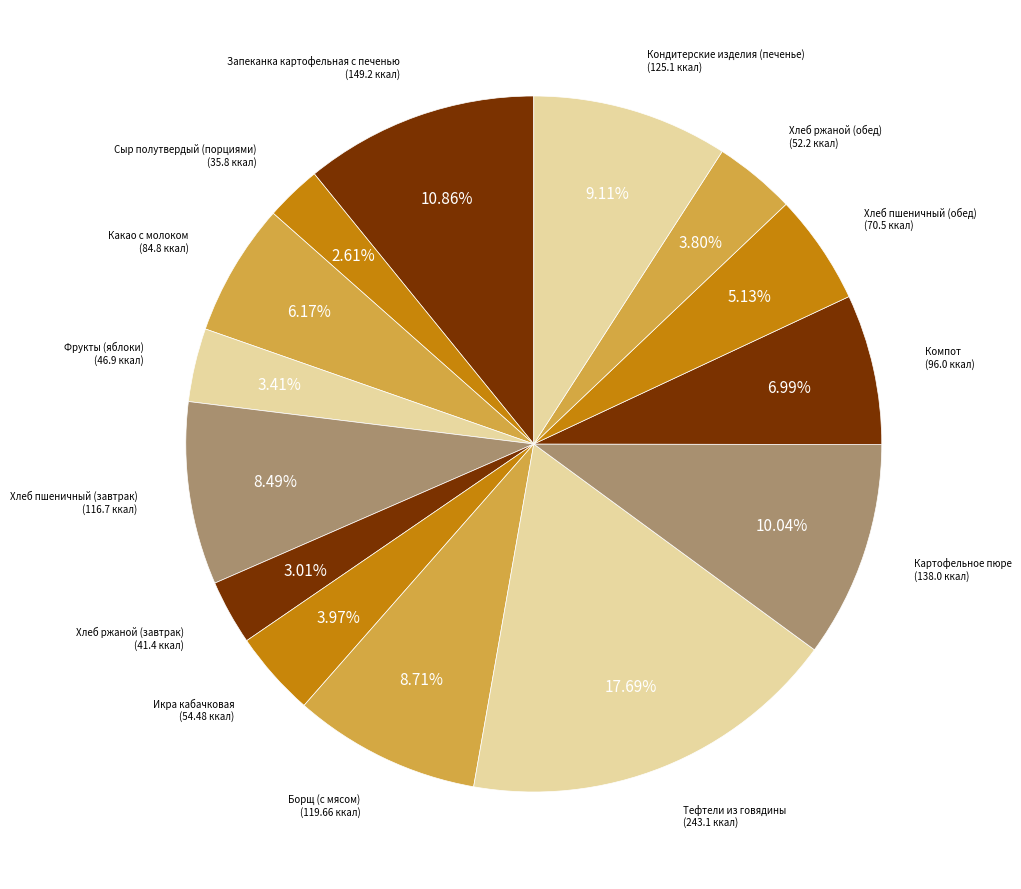

To the nearest percent, what is the difference between the largest and smallest slice percentages?

15%